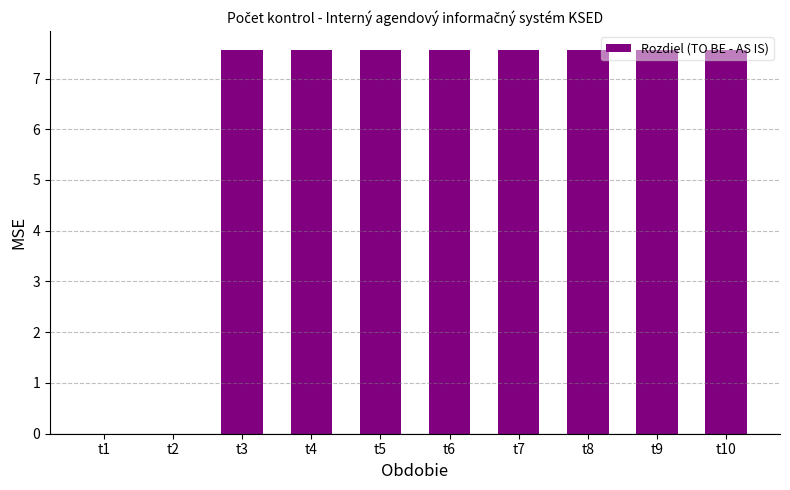

Is it true that the value at t4 is 10.5?

False